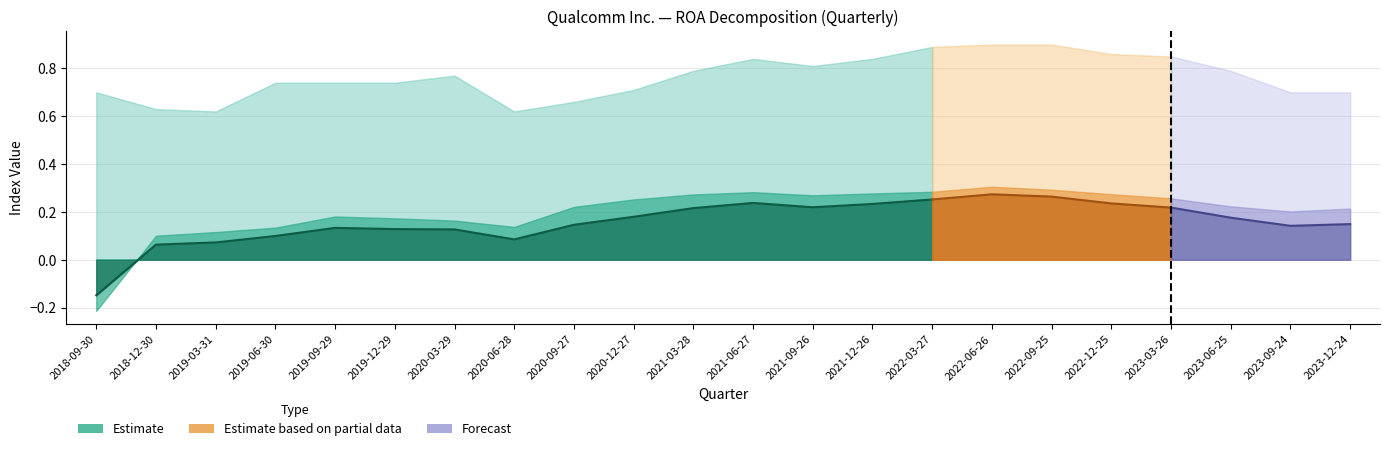

At 2023-03-26, list the series in order from smallest to largest.

ROA, Net Profit Margin, Asset Turnover